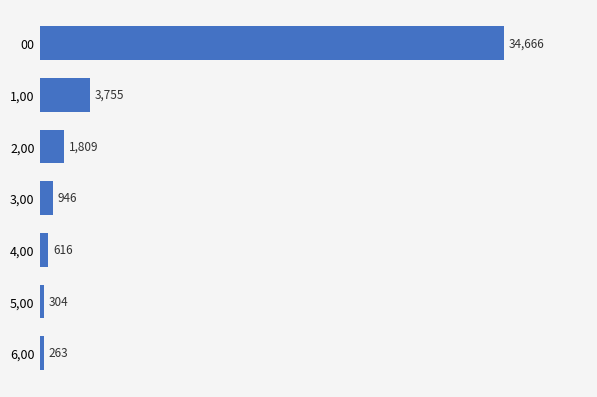

List the labels in order of value, largest first.

00, 1,00, 2,00, 3,00, 4,00, 5,00, 6,00